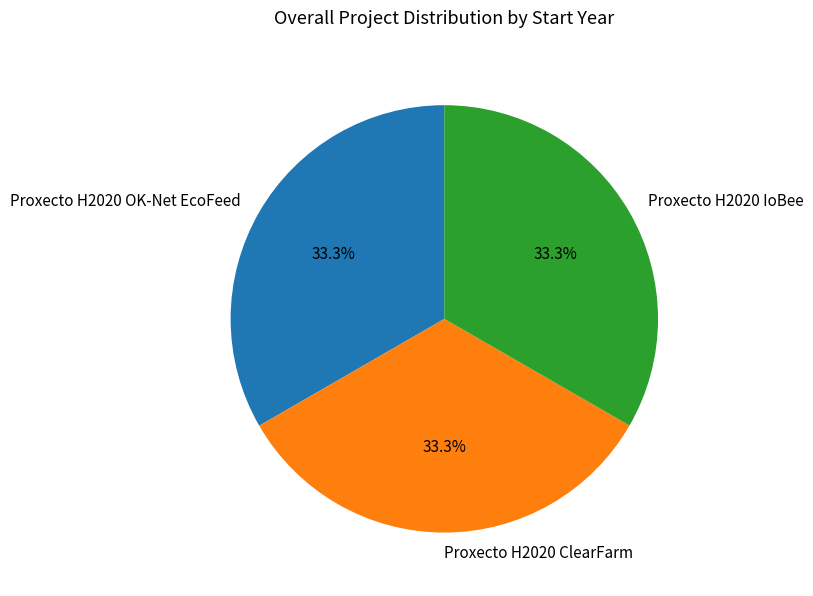

Does Proxecto H2020 OK-Net EcoFeed account for over 50% of the chart?

No